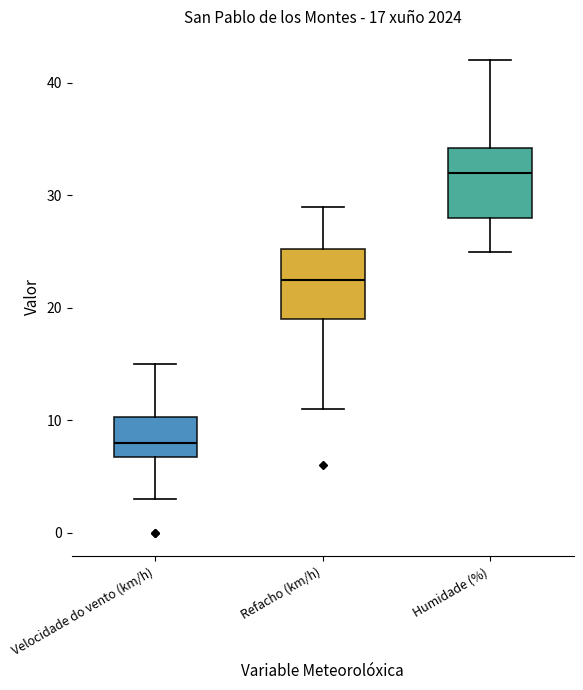

Which box has the lowest median line?

Velocidade do vento (km/h)